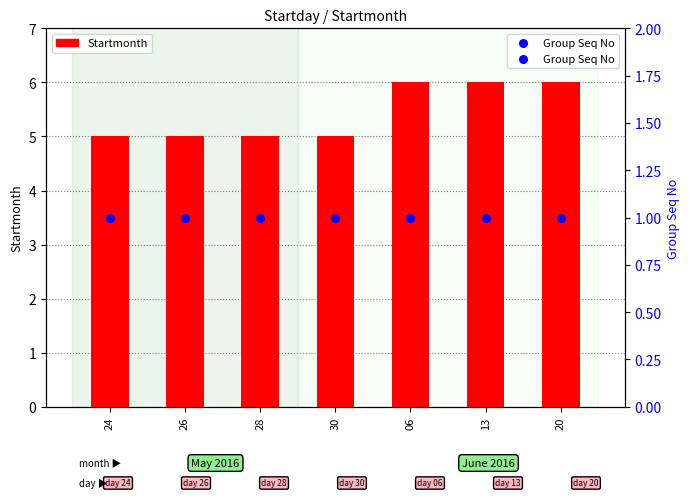

At how many categories does at least one series exceed 1?

7